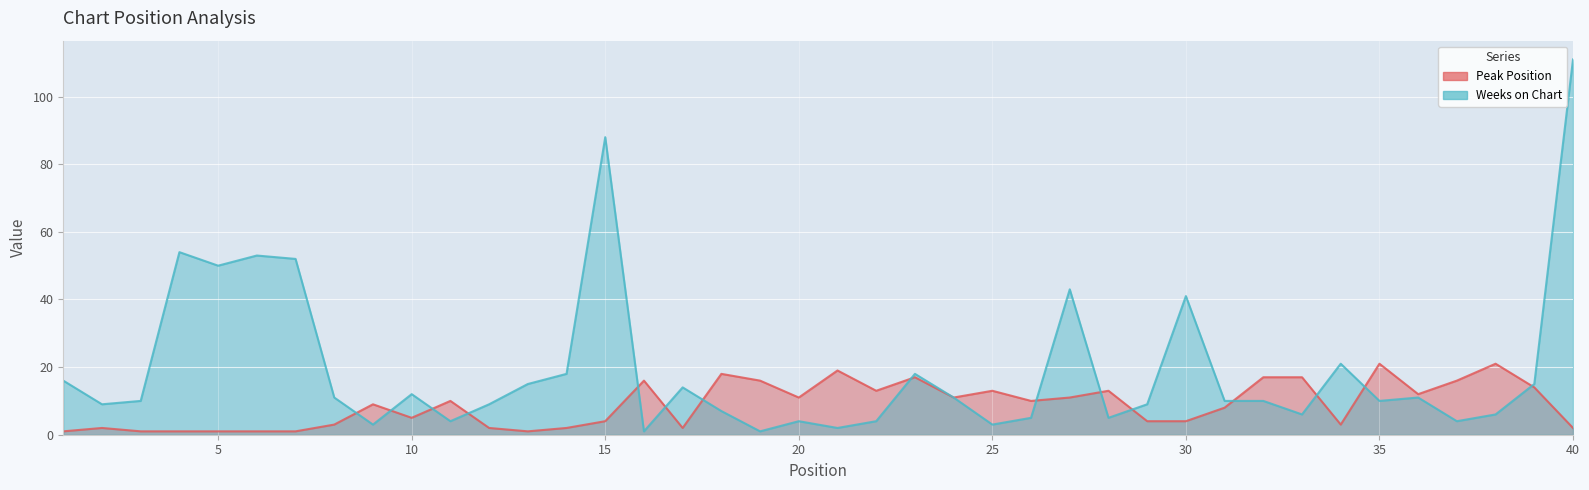

List the series in order of their overall mean, highest first.

Weeks on Chart, Peak Position